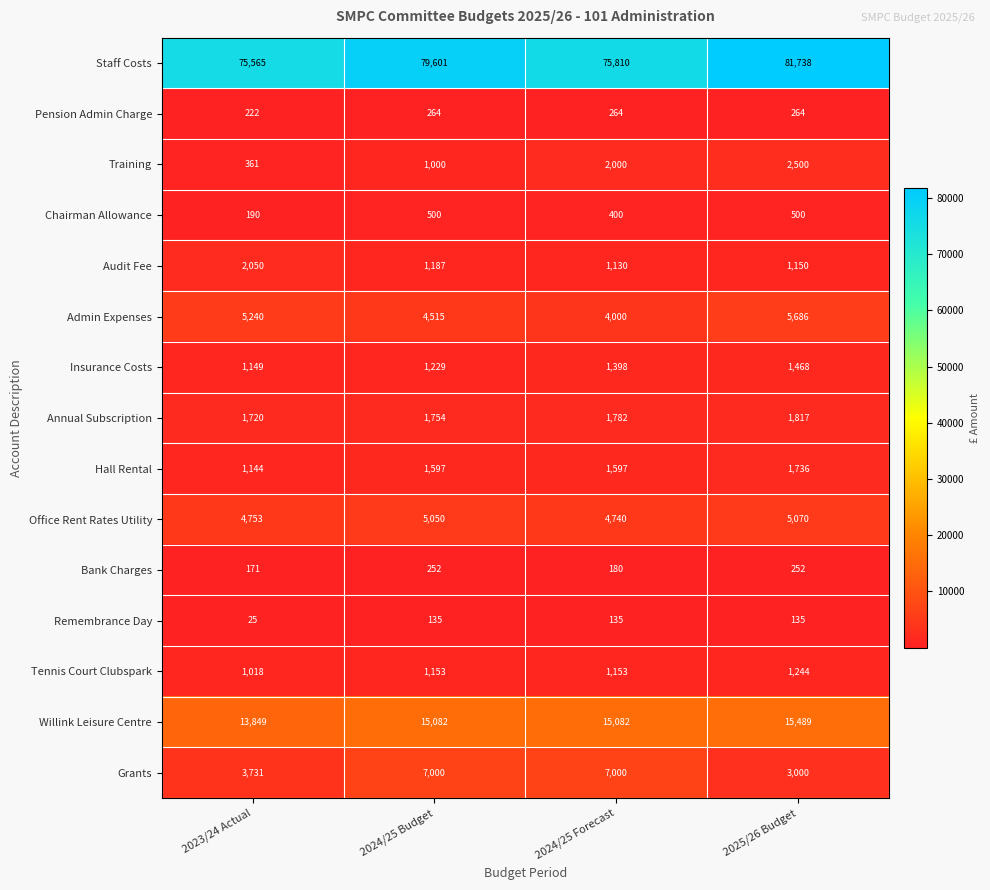

True or false: Grants has a value of 1065 at 2025/26 Budget.

False